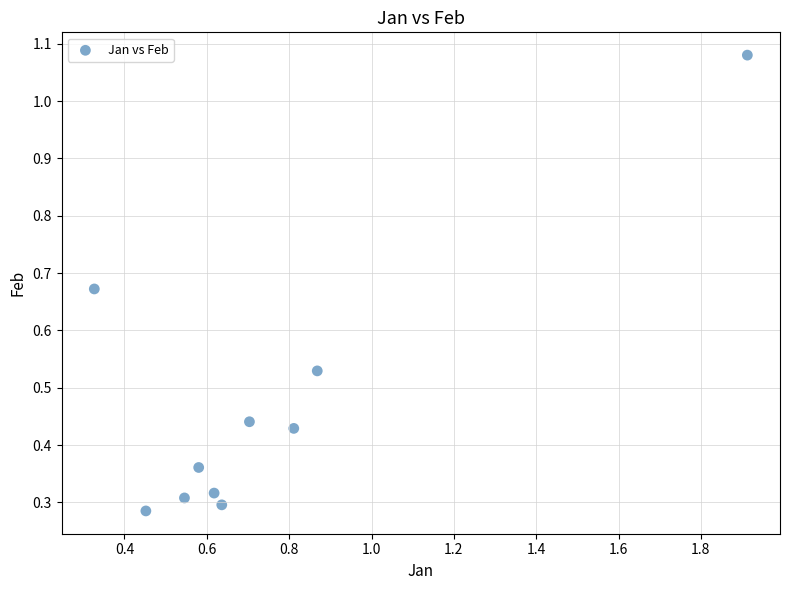

What is the range of X values (max minus min)?

1.6